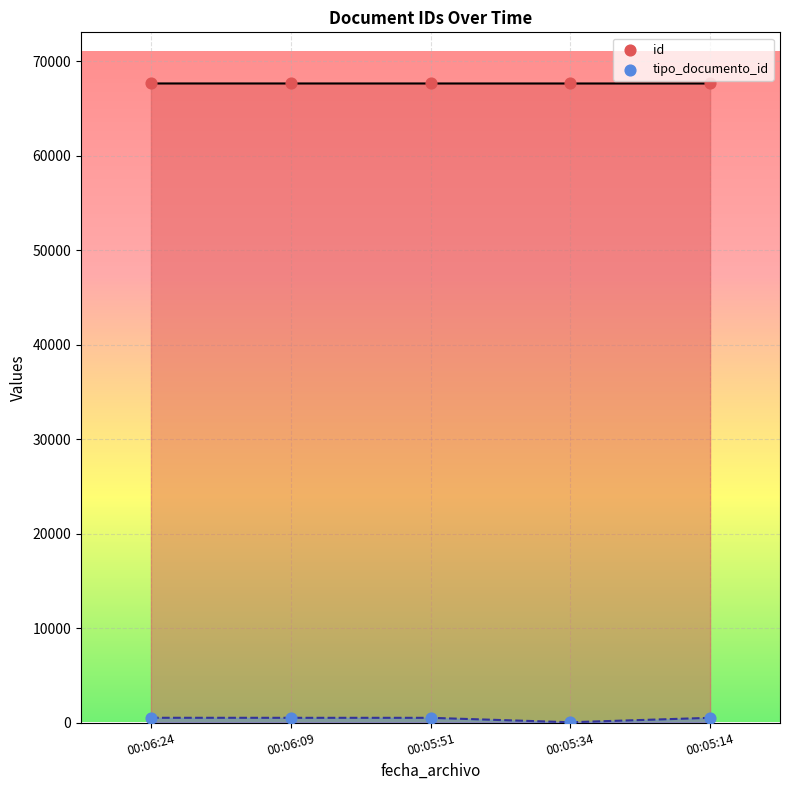

Which series contains the highest Y value?

id